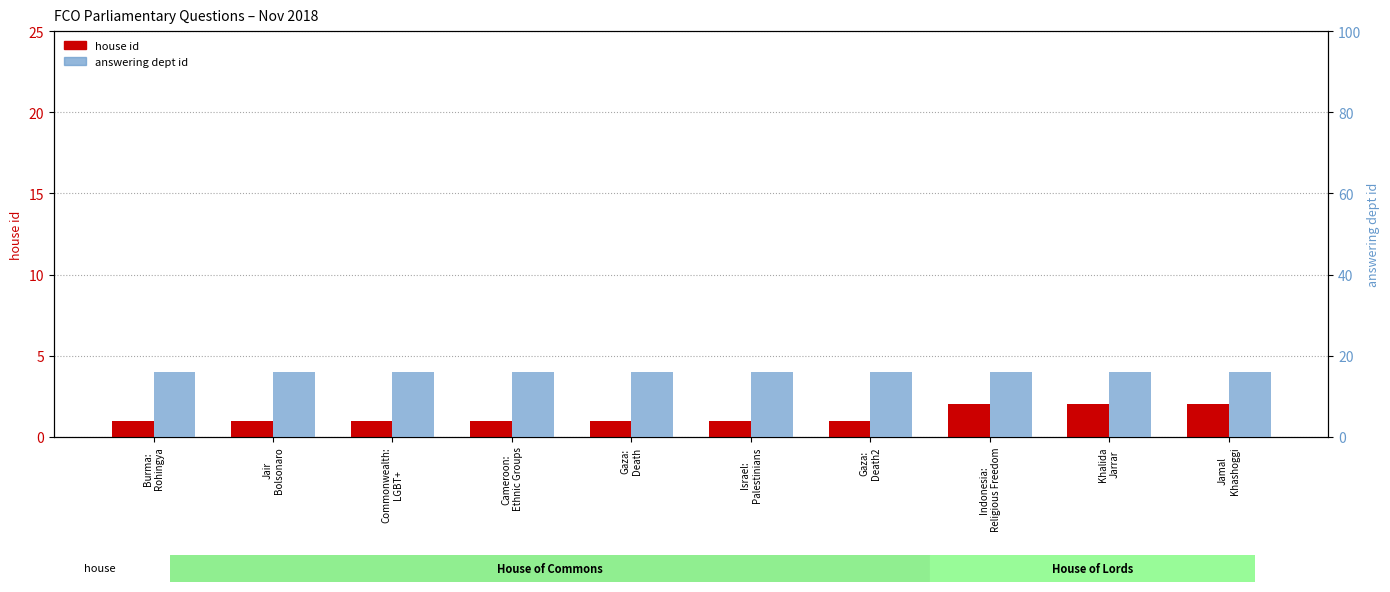

Between Cameroon:
Ethnic Groups and Khalida
Jarrar, which series saw the biggest shift?

house id